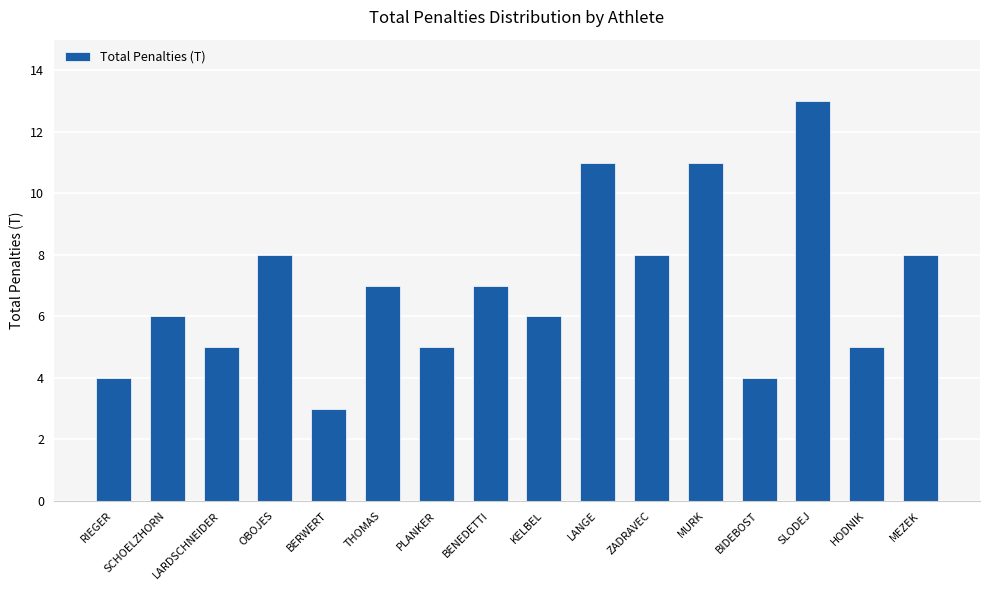

At which label does the data first exceed 7?

OBOJES